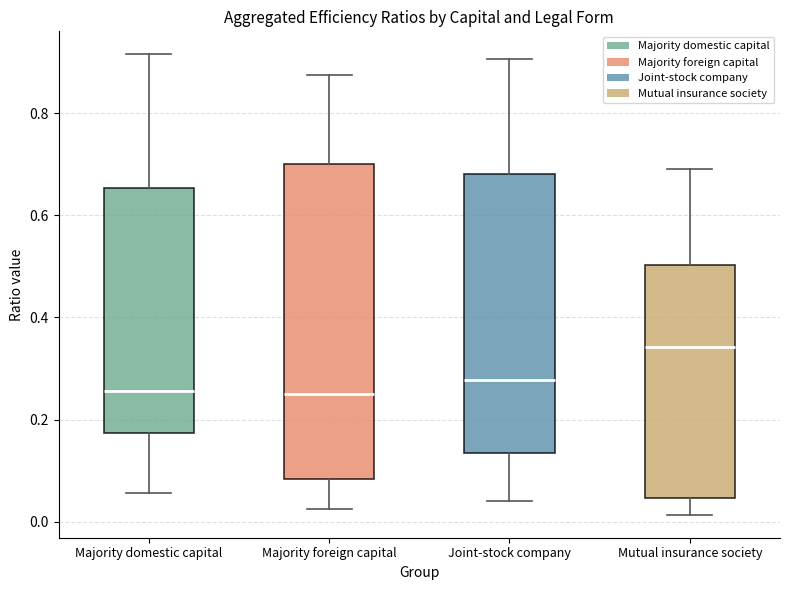

Which box is the tallest, from its lower edge to its upper edge?

Majority foreign capital